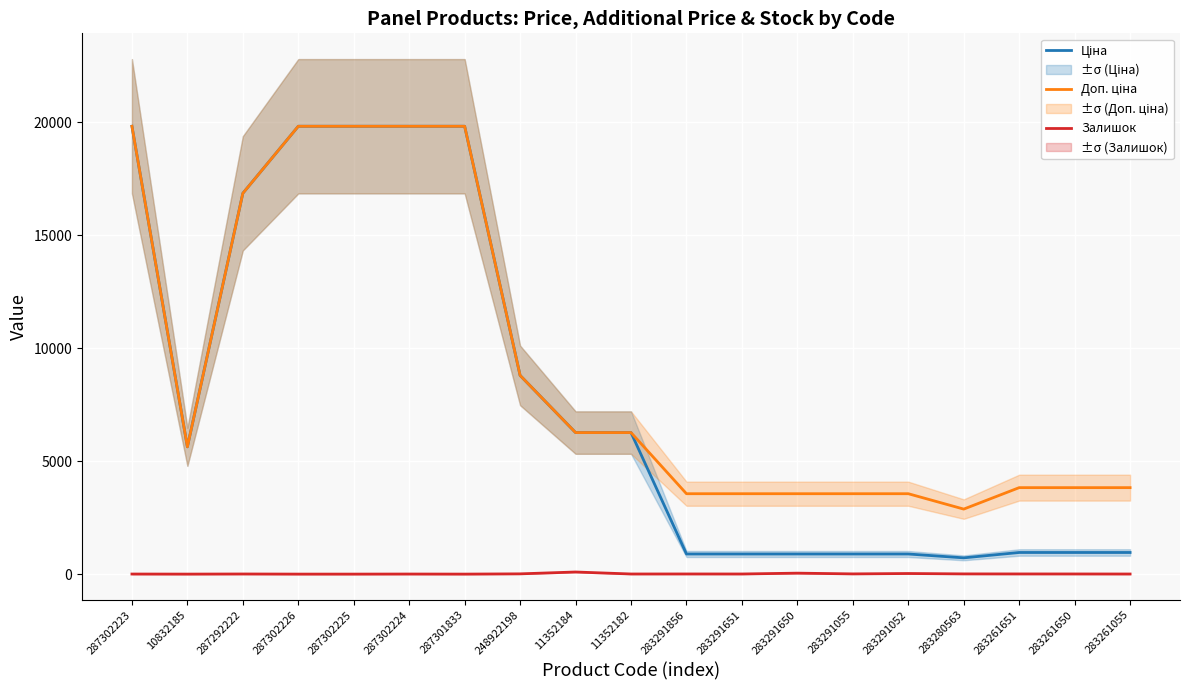

What is the label of the 4th point from the left?

287302226